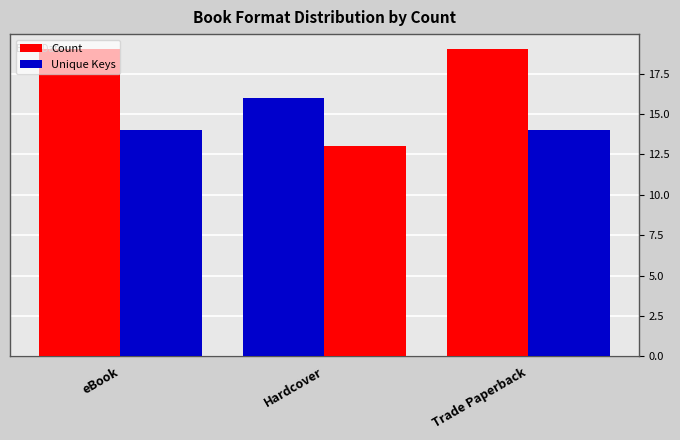

How many groups of bars are there?

3